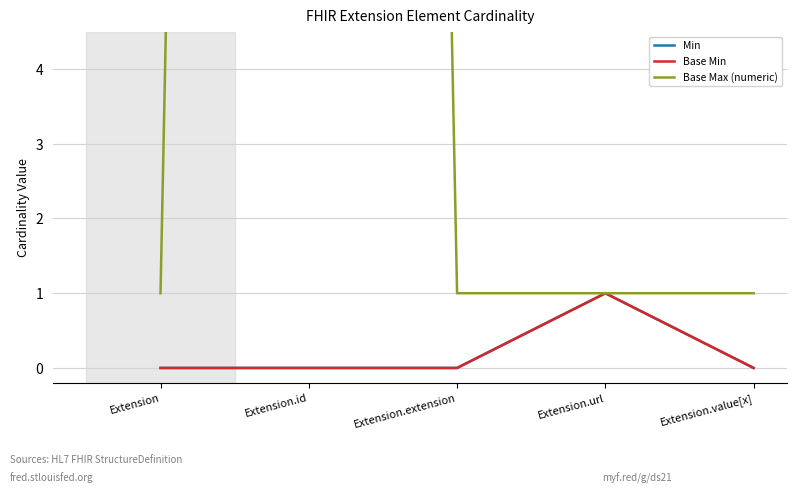

What is the label of the 2nd point from the right?

Extension.url